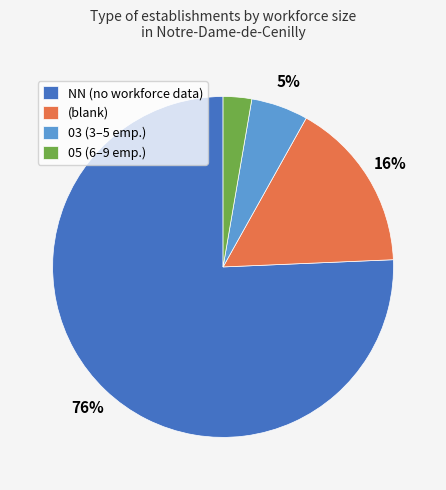

Which slice represents more than half of the pie?

NN (no workforce data)